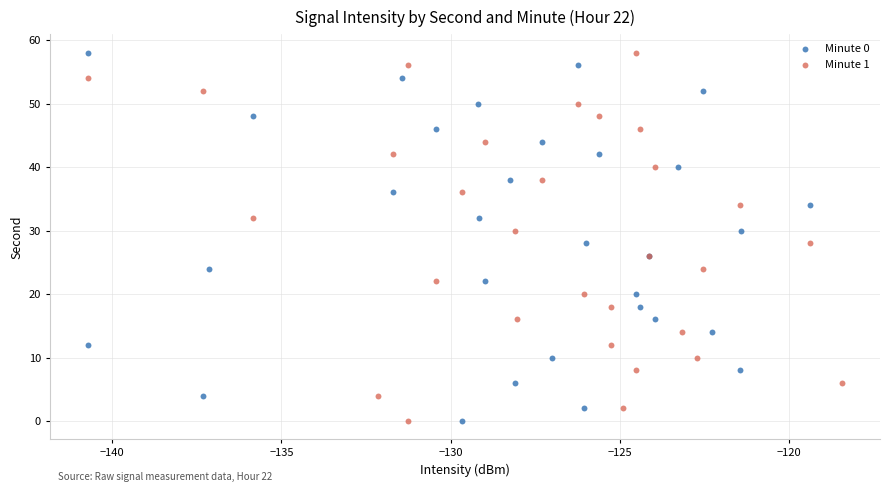

What are all the series names shown in the legend?

Minute 0, Minute 1